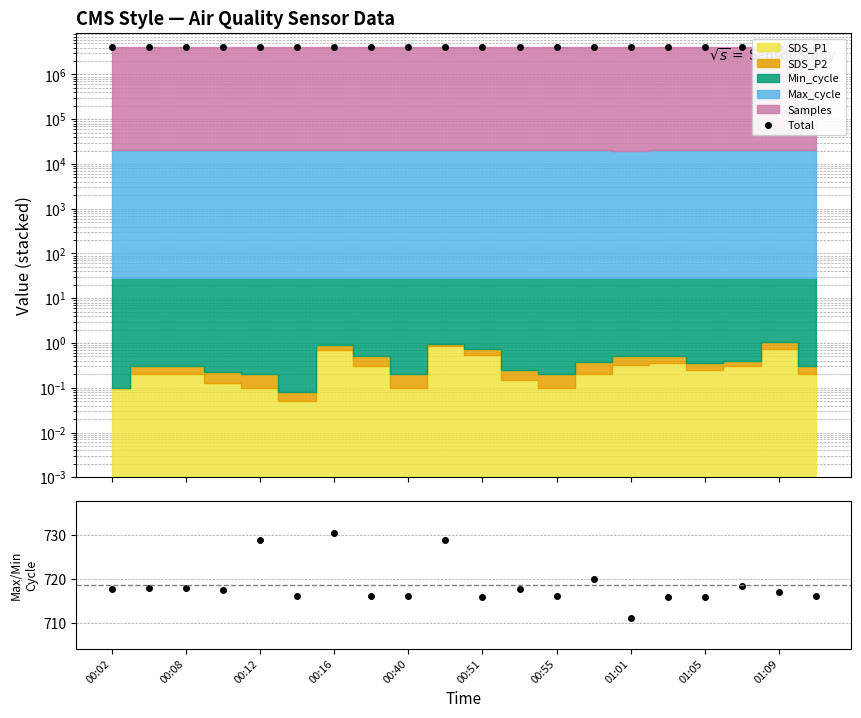

What value does the Max/Min cycle series have at 00:55?

716.1